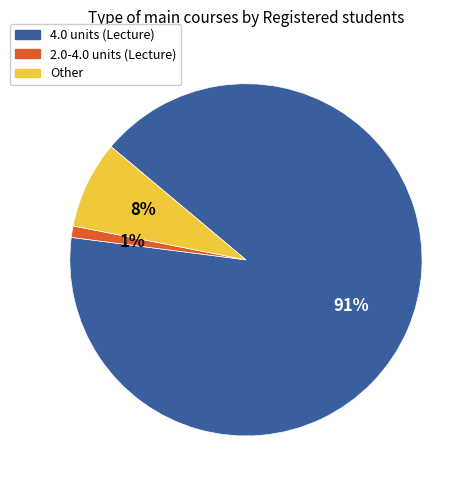

To the nearest percent, what is the average slice percentage?

33%